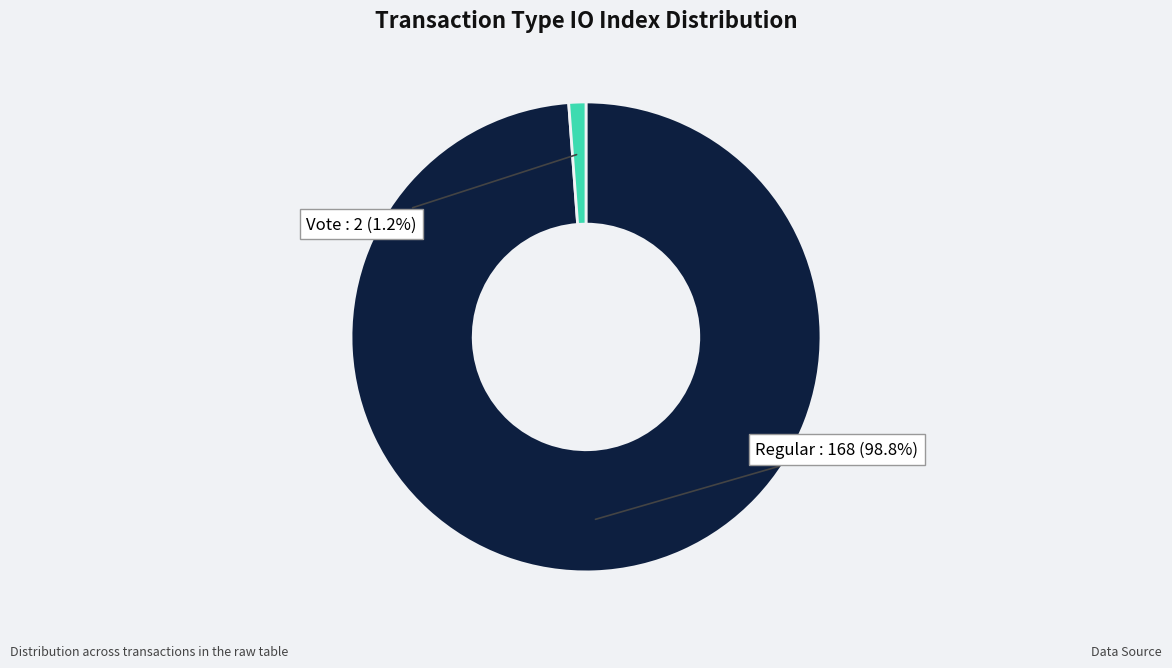

How many segments does this pie chart have?

2